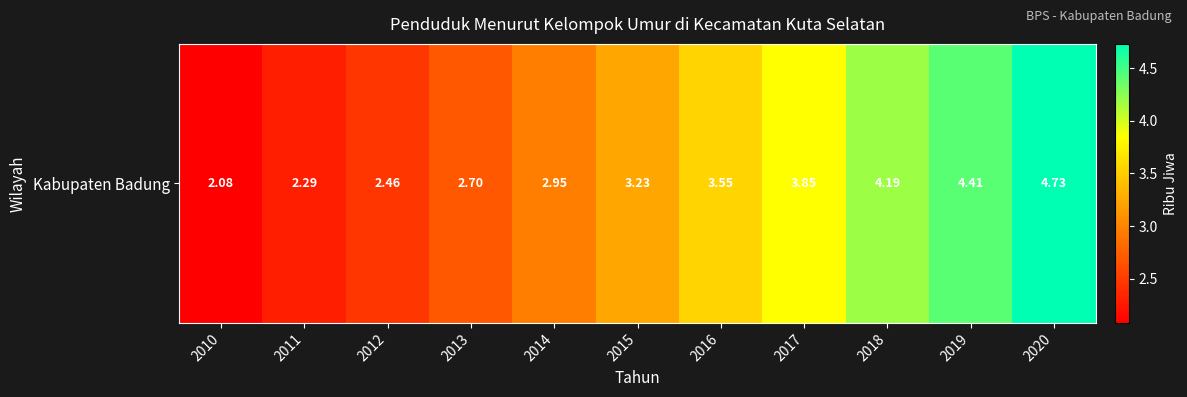

Between 2017 and 2011, which is larger?

2017